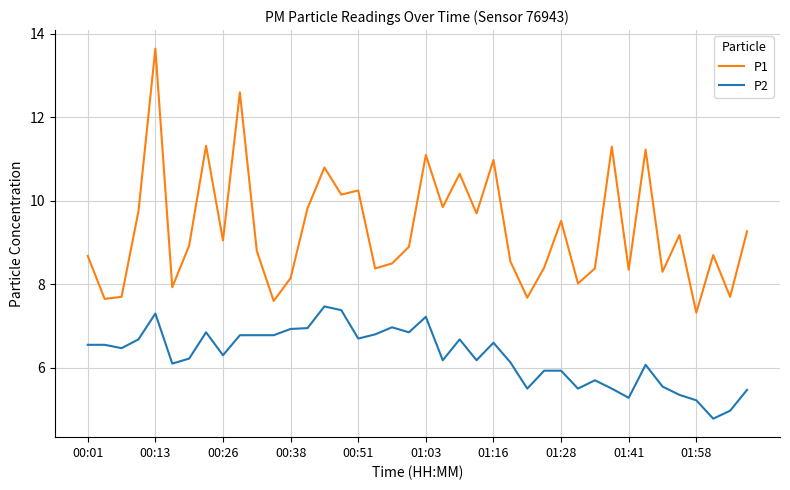

True or false: P2 and P1 intersect in this chart.

False